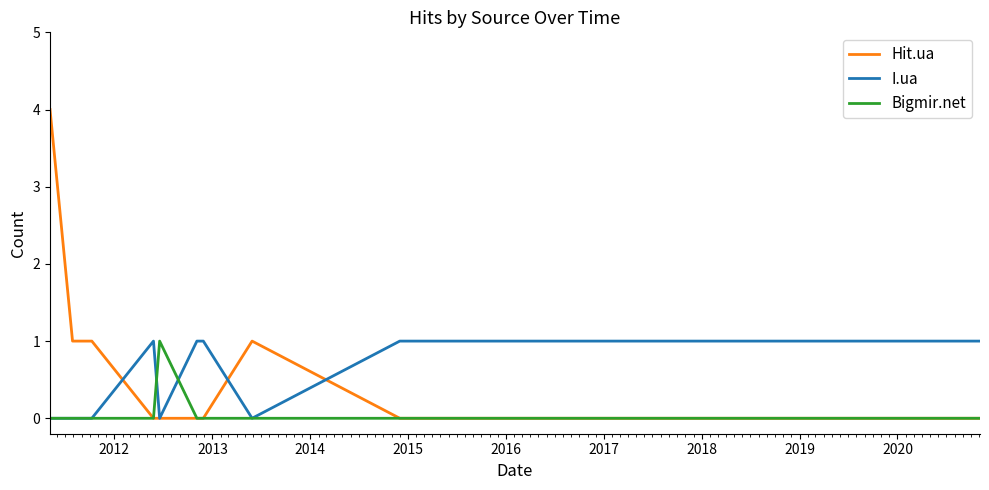

Which series has the largest range (max minus min)?

Hit.ua